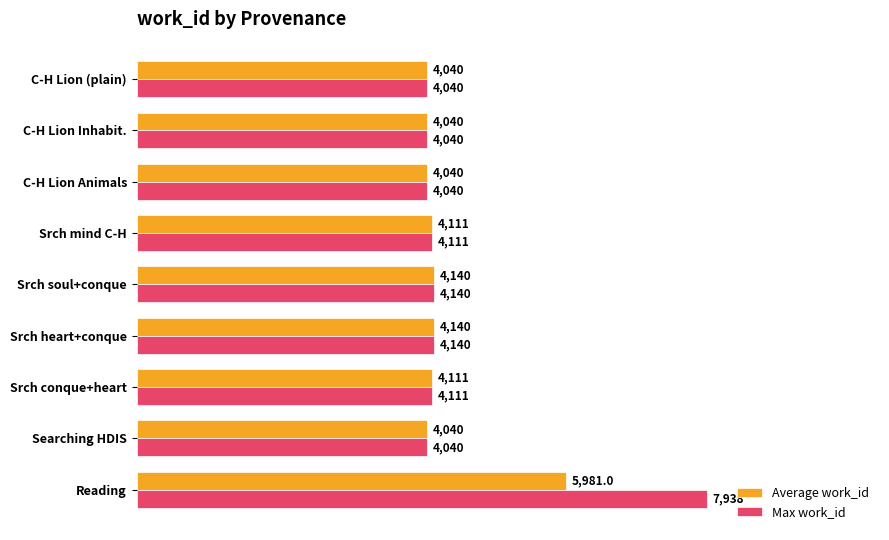

How many data points does each series have?

9